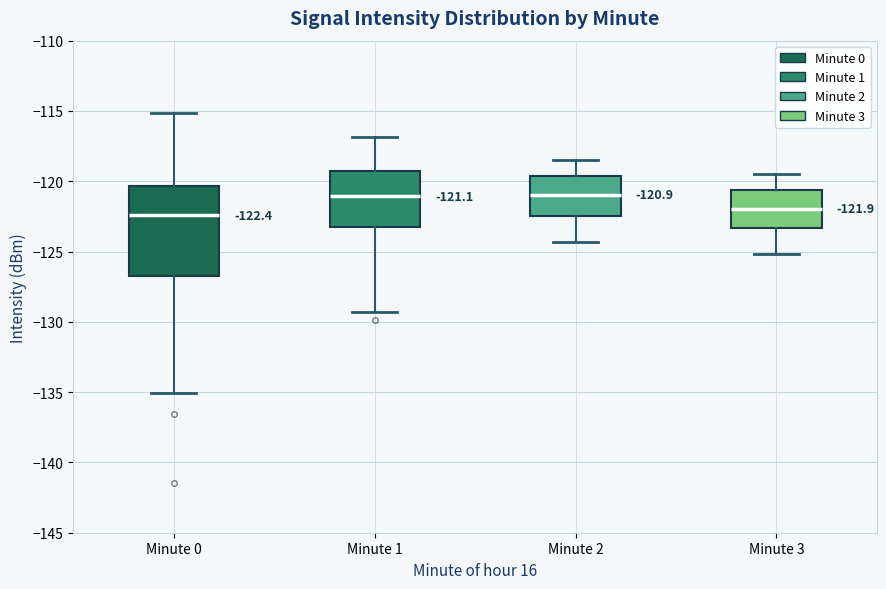

Which box is the tallest, from its lower edge to its upper edge?

Minute 0